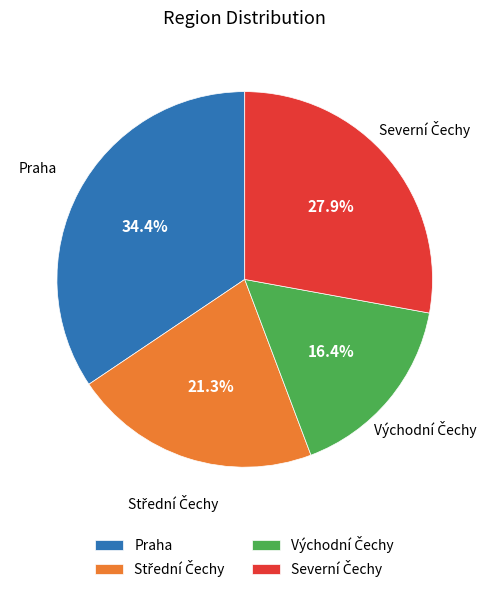

Does any single category account for the majority?

No